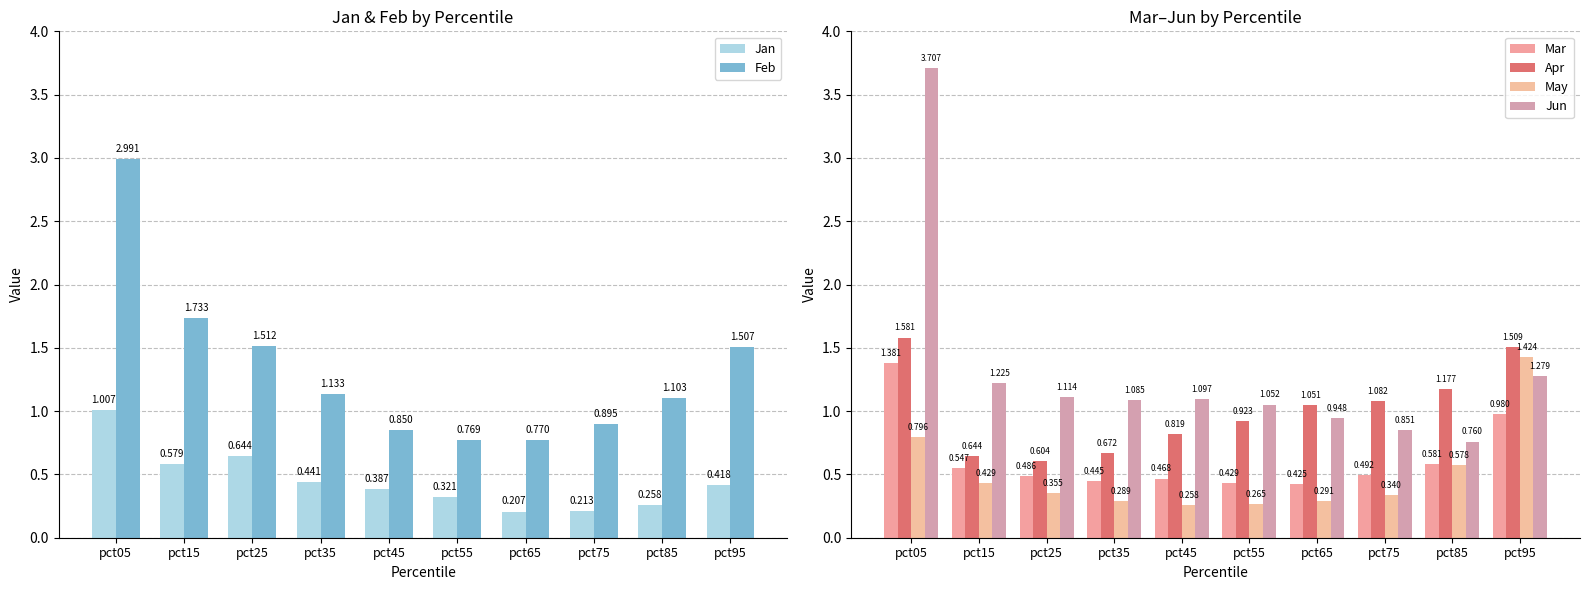

How many data points does each series have?

10